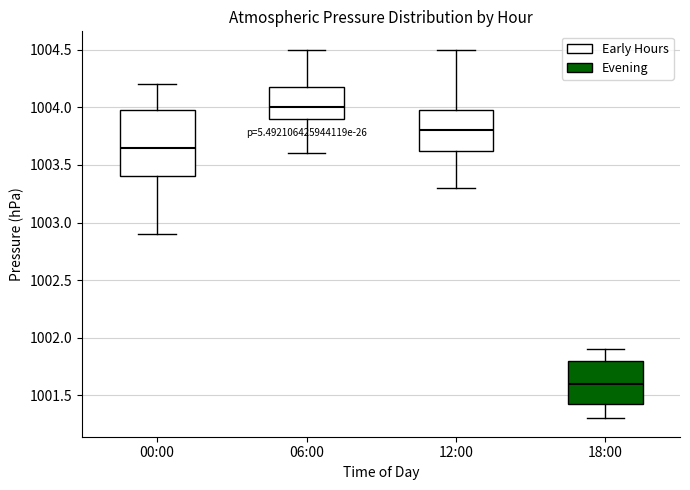

Which box's median line is the lowest?

18:00